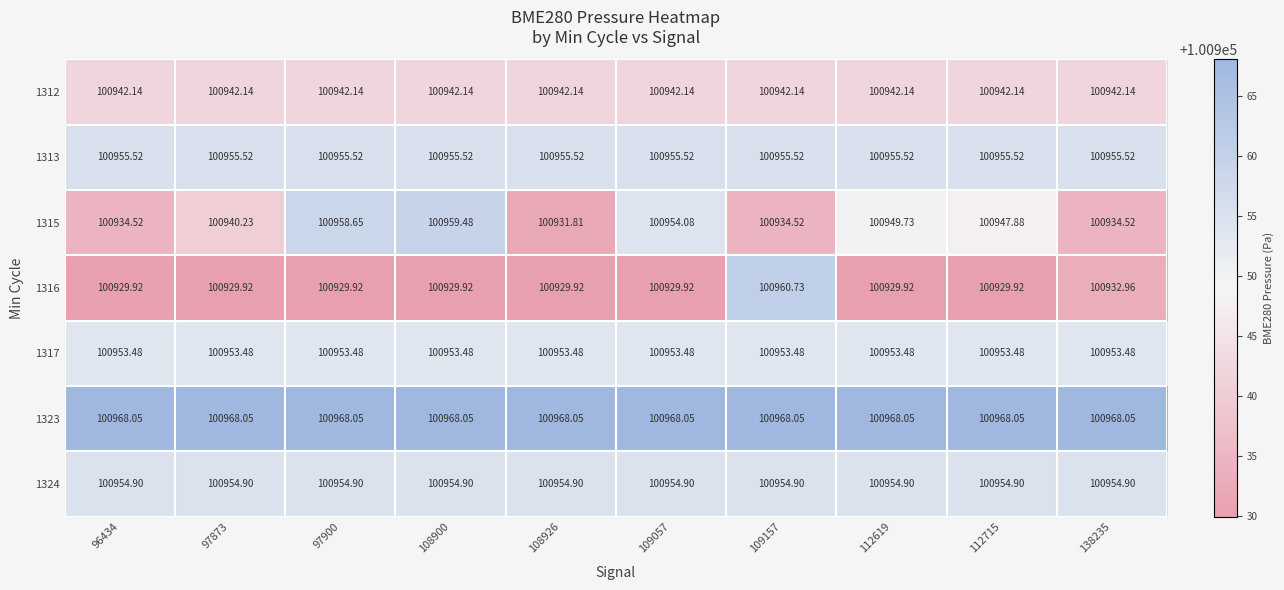

At how many categories does at least one series exceed 100948?

10